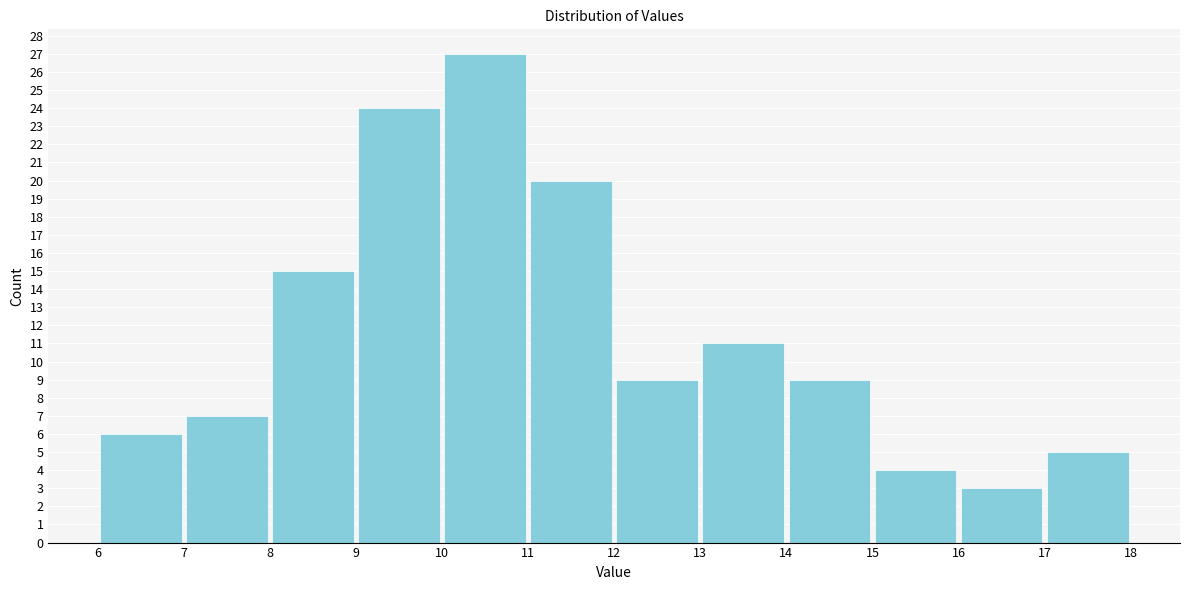

How tall is the bar that spans 15 to 16 on the x-axis? The values are not printed on the chart, so give them approximately, as read against the axis.

4